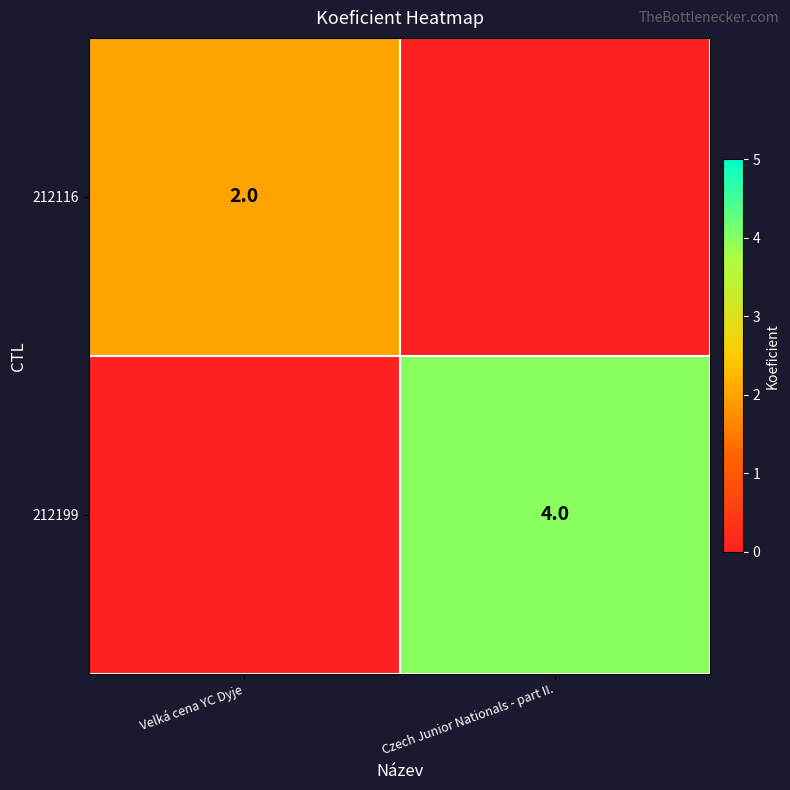

How many data points does each series have?

2